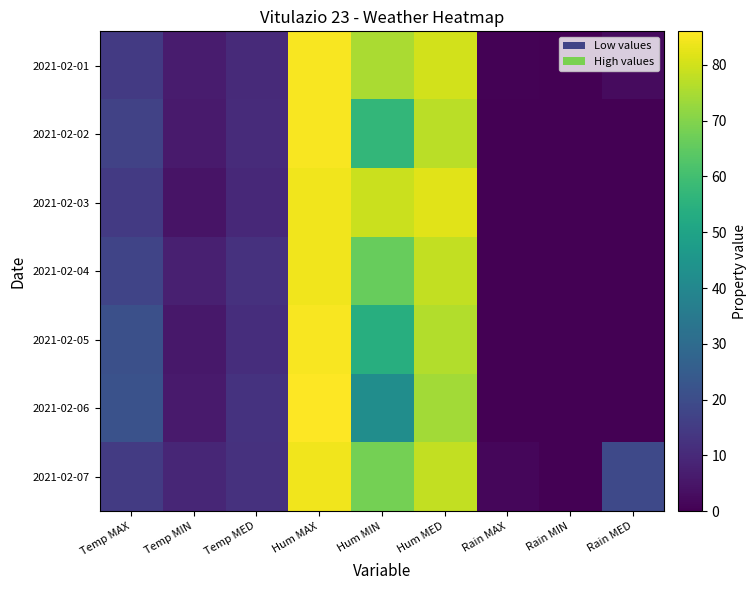

What is the total value across all series at Rain MED?

22.2